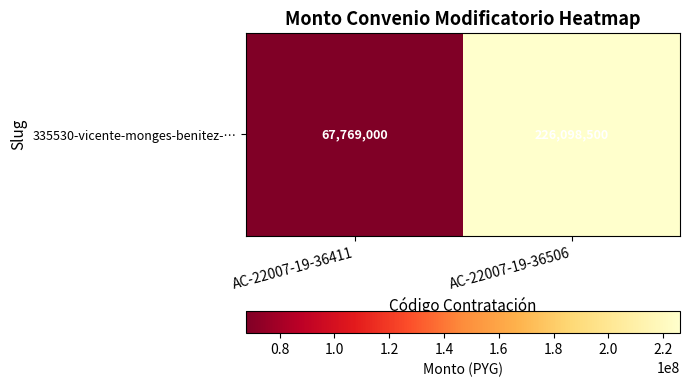

Reading left to right, list all the values displayed in this chart.

AC-22007-19-36411=67769000	AC-22007-19-36506=226098500